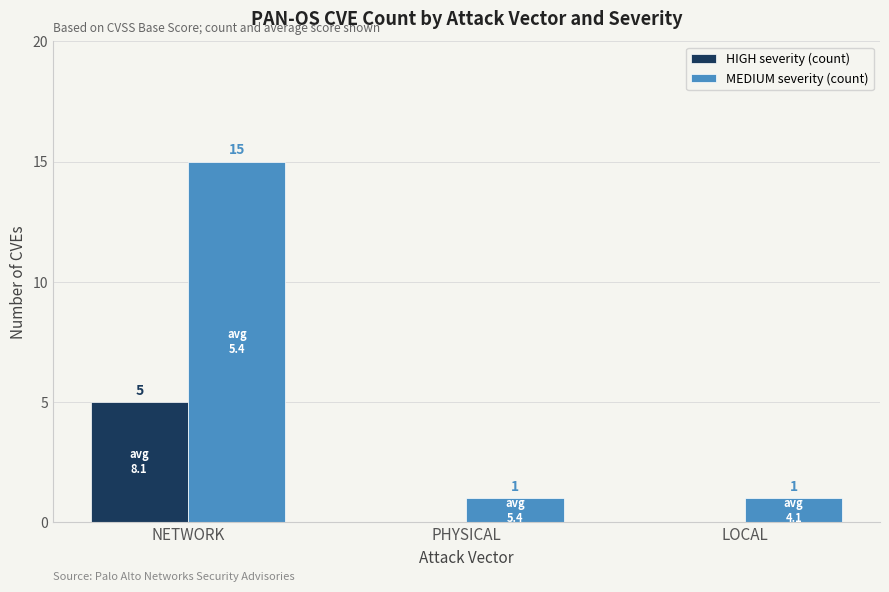

What are all the series names shown in the legend?

HIGH severity (count), MEDIUM severity (count)